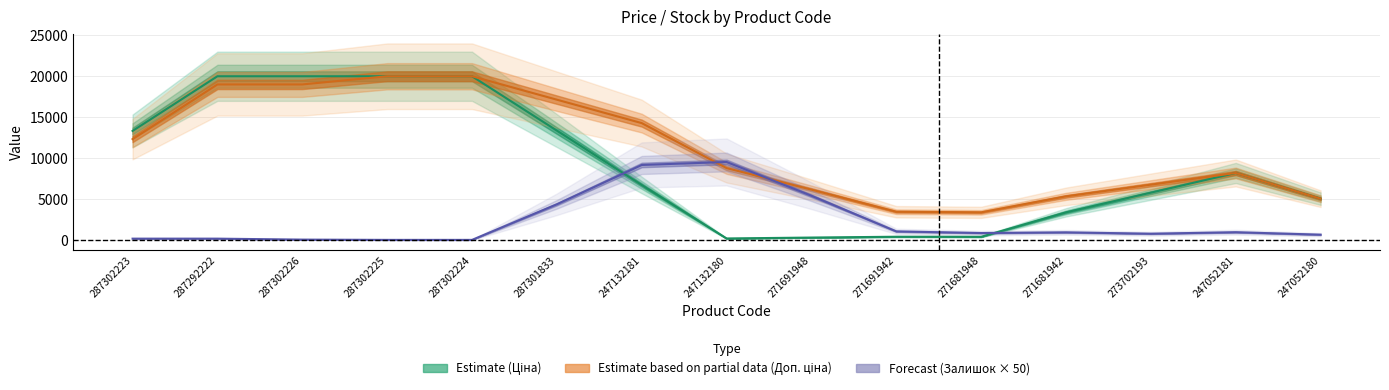

What is the label of the 4th point from the right?

271681942